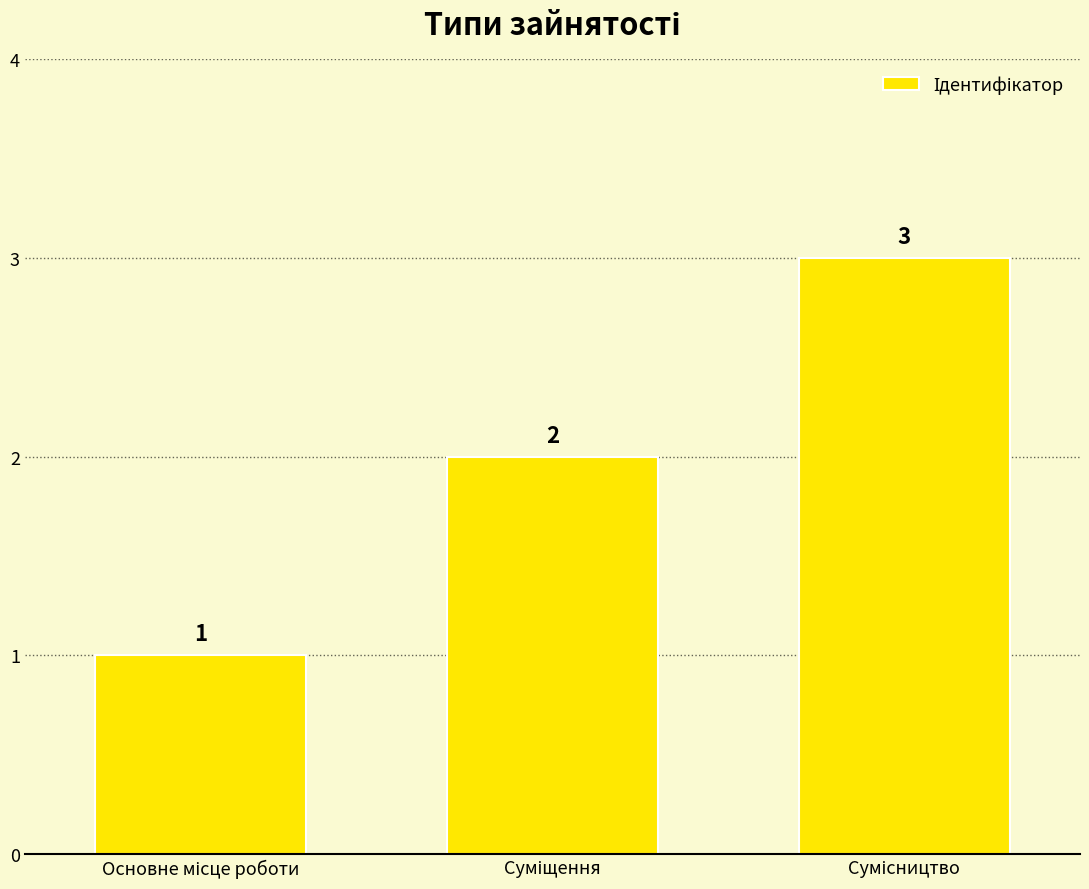

What is the value of the 1st bar from the left?

1